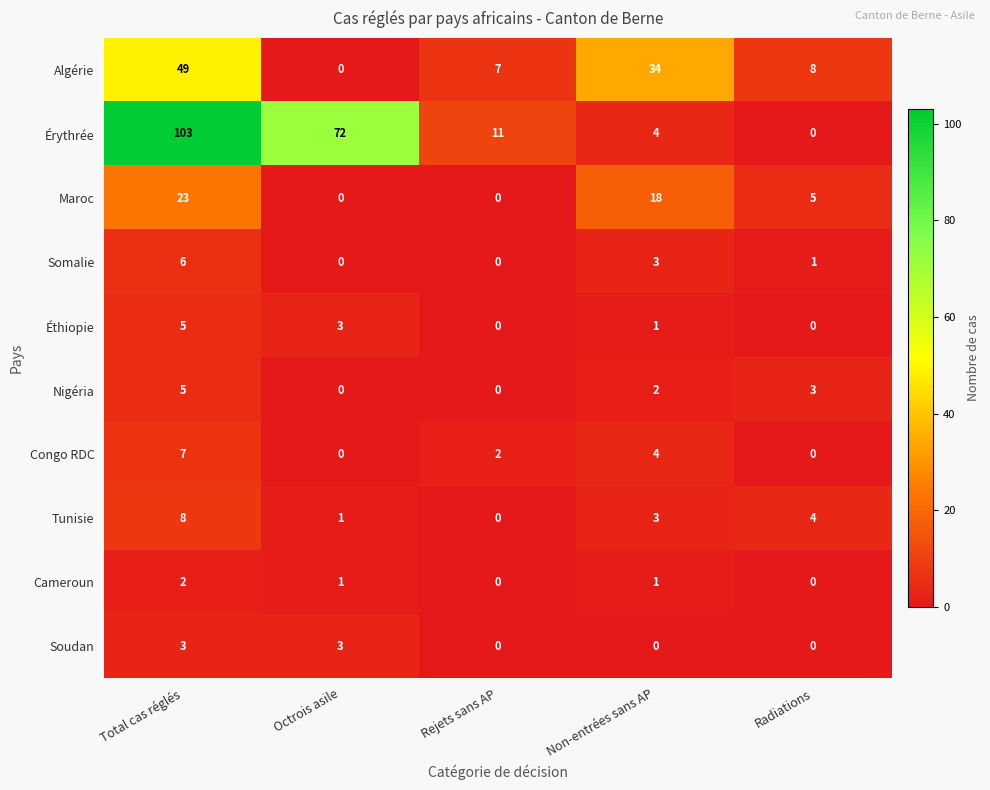

The value of Tunisie at Non-entrées sans AP is 4. True or false?

False